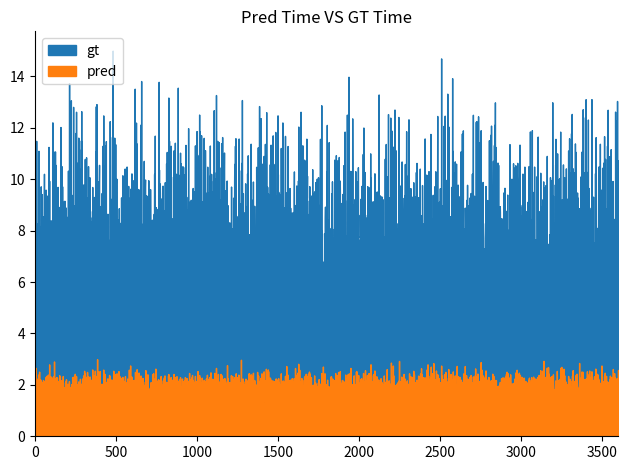

Which series changed the most between 1 and 2?

gt